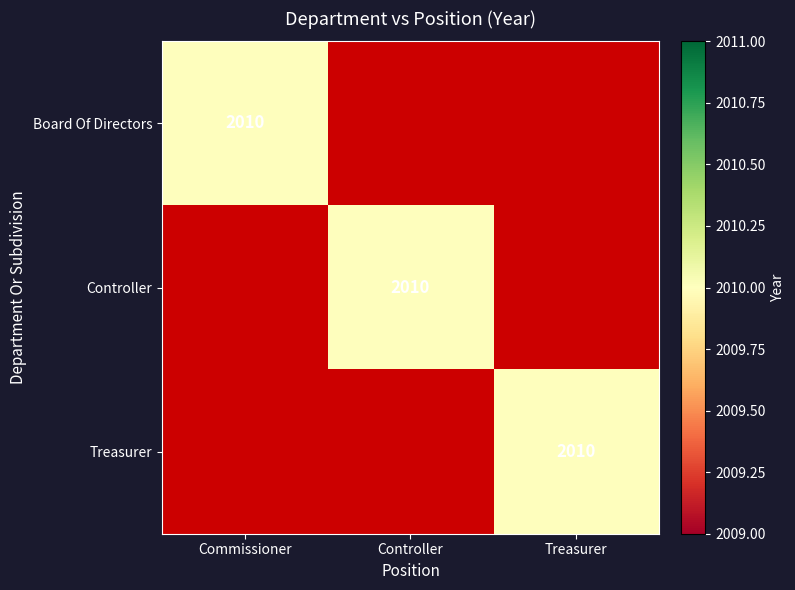

What is the sum of all Board Of Directors values?

2010